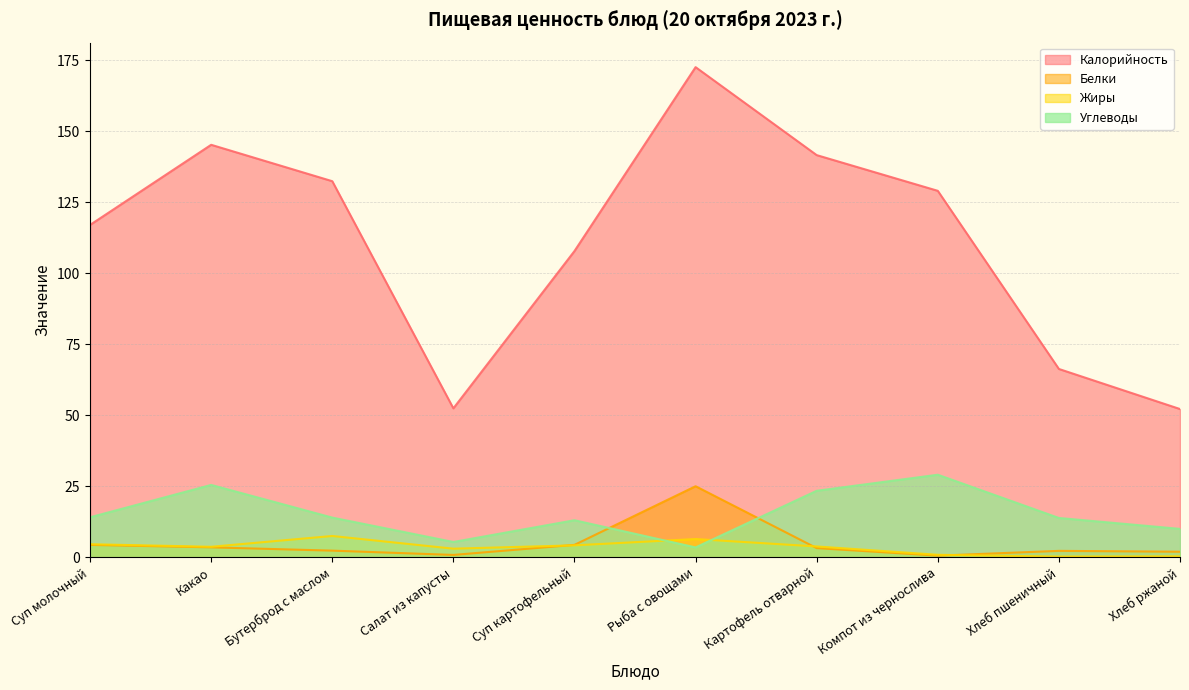

What is the minimum value for Жиры?

0.3